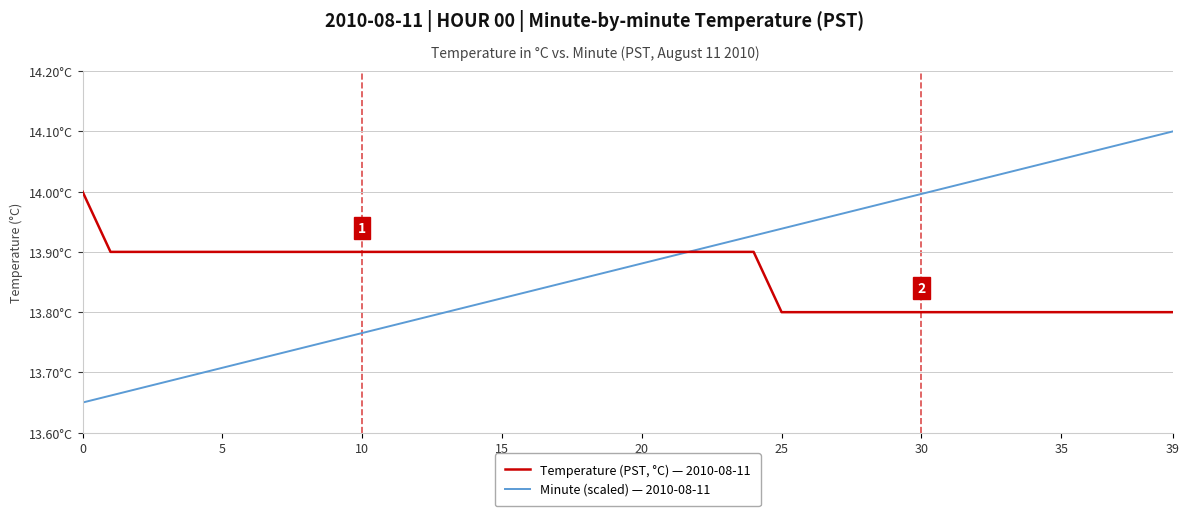

True or false: Temperature (PST, °C) — 2010-08-11 and Minute (scaled) — 2010-08-11 intersect in this chart.

True